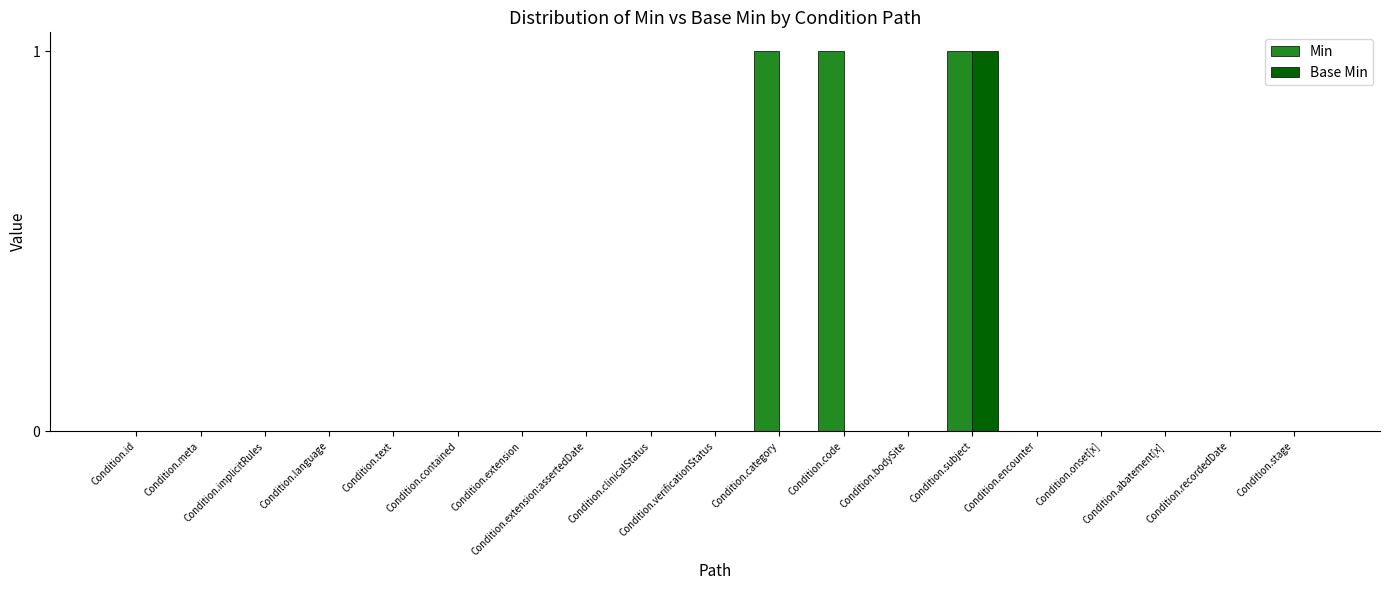

Reading right to left, extract all data points from this chart.

Min: 0	0	0	0	0	1	0	1	1	0	0	0	0	0	0	0	0	0	0
Base Min: 0	0	0	0	0	1	0	0	0	0	0	0	0	0	0	0	0	0	0